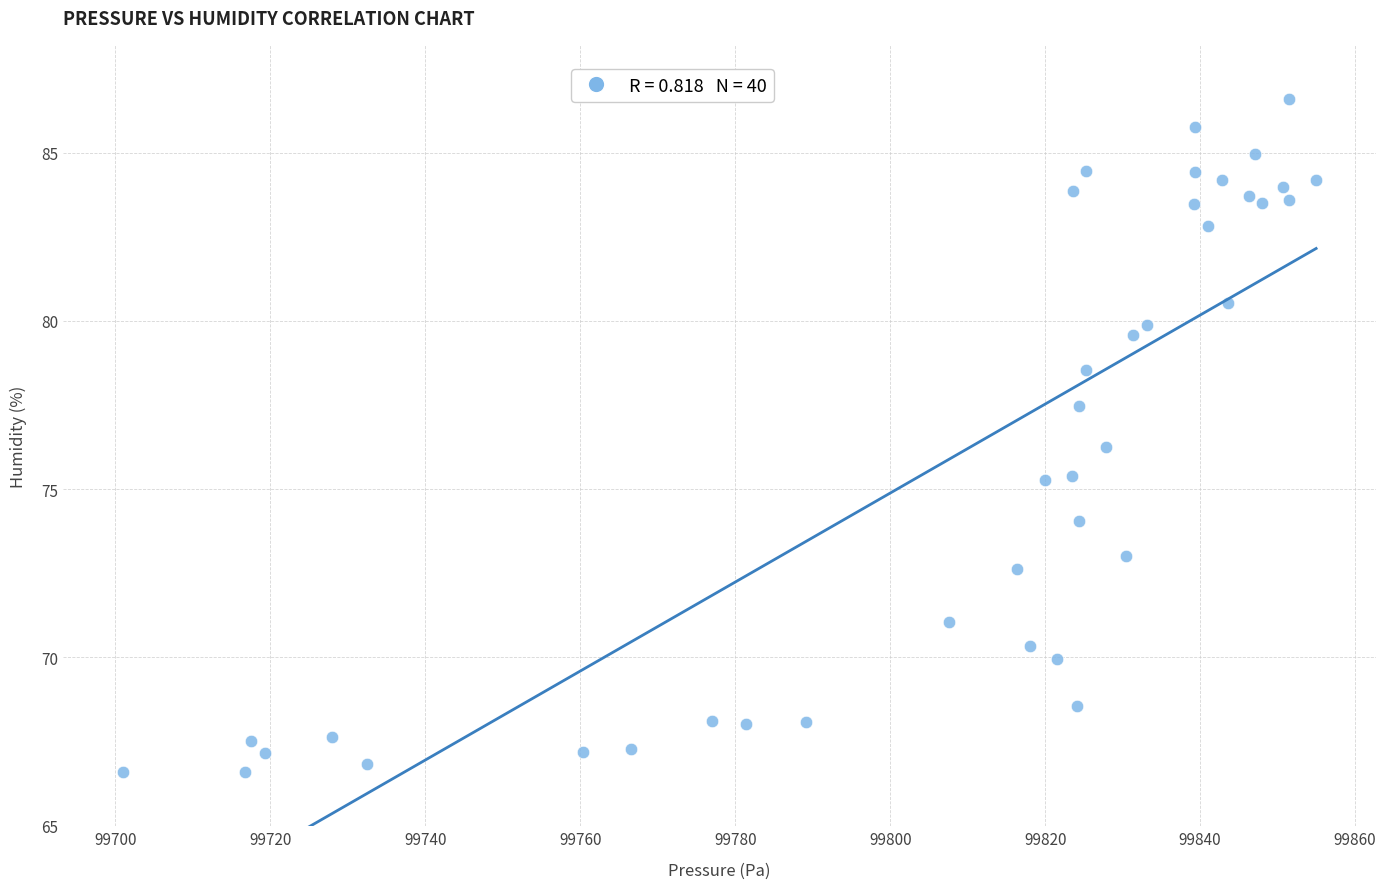

What is the range of Y values (max minus min)?

20.0